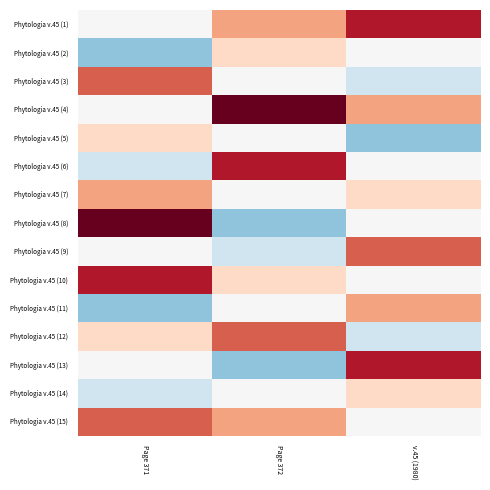

How many distinct data groups are displayed?

15